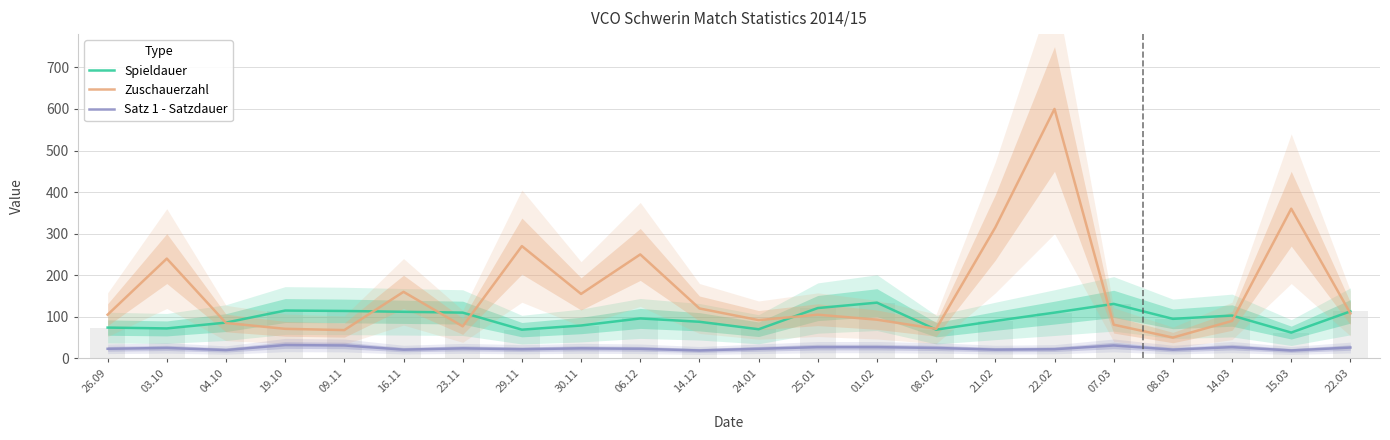

Which series has the largest range (max minus min)?

Zuschauerzahl